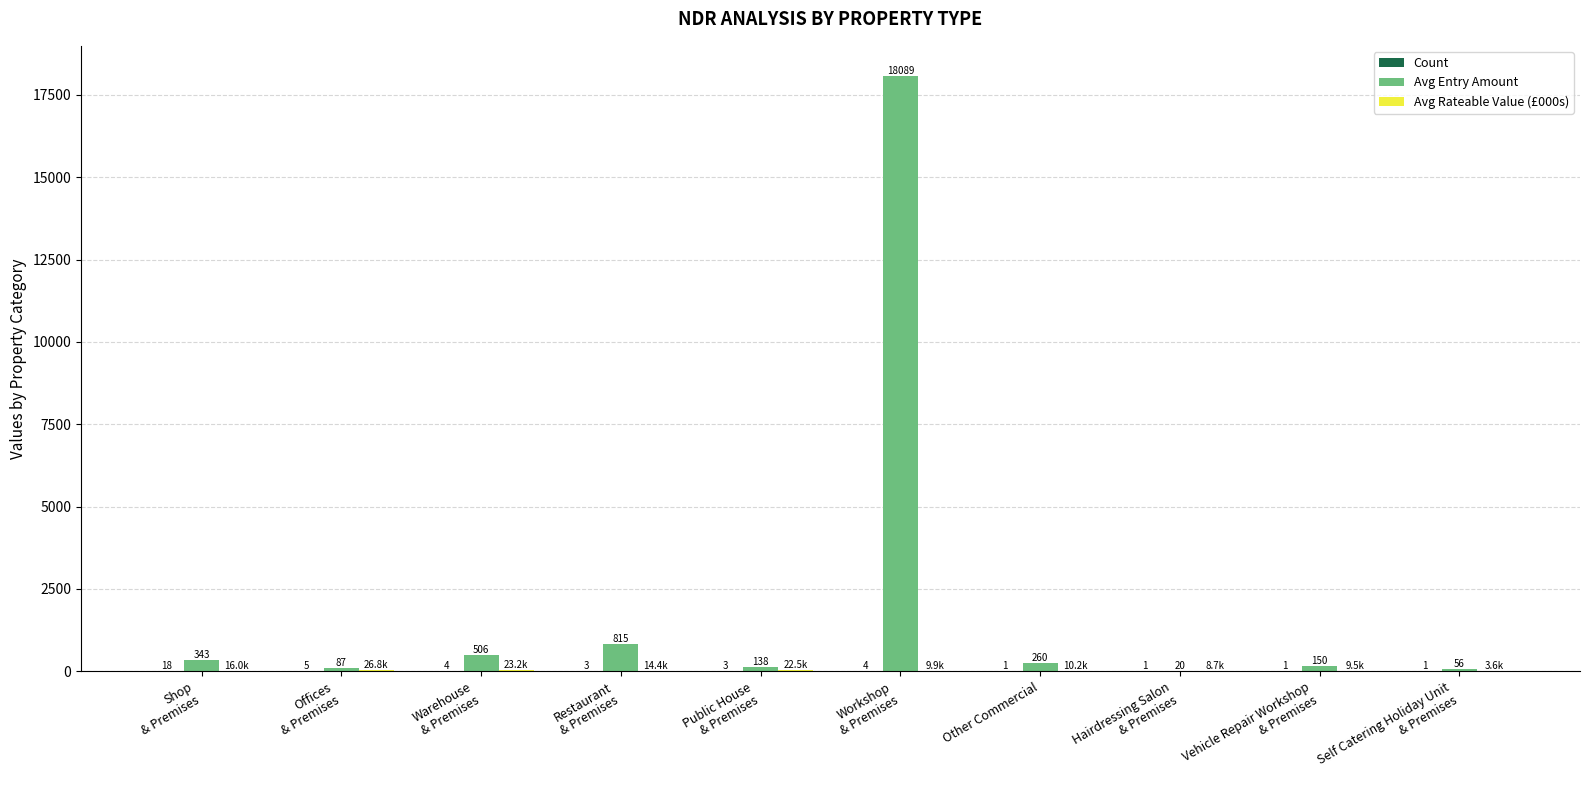

How many distinct data groups are displayed?

3